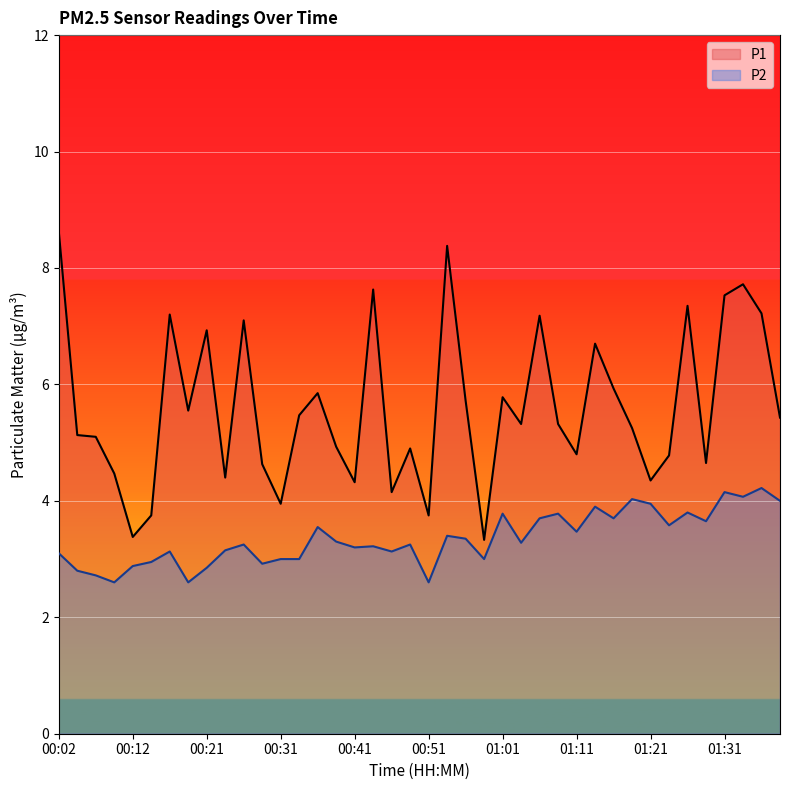

Where is the first local maximum for P1?

00:16